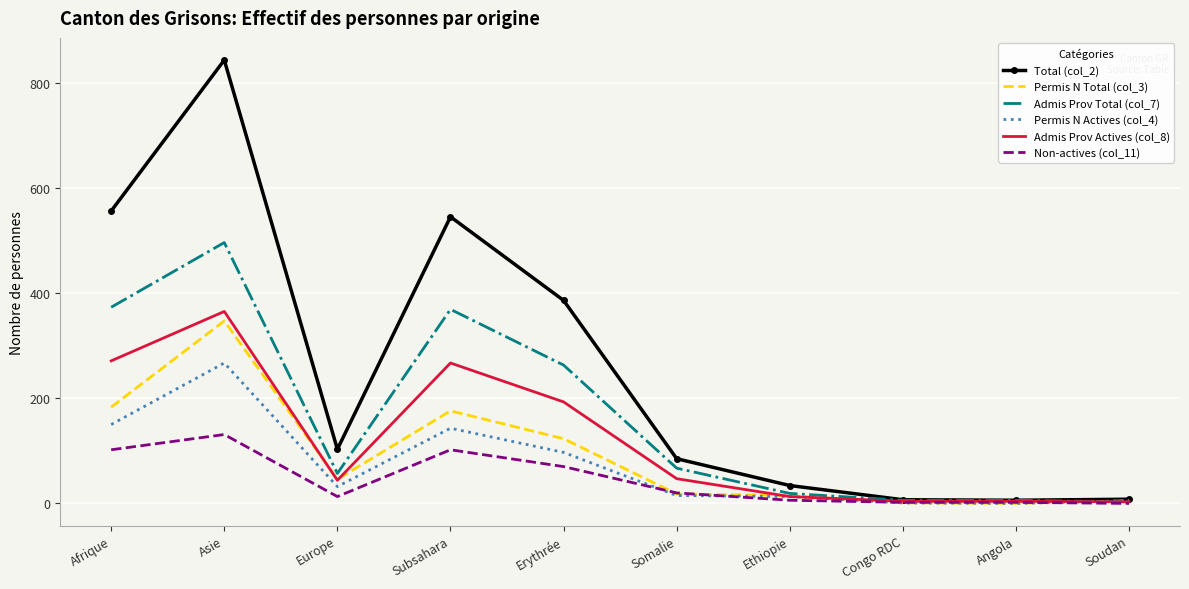

Which series has the largest range (max minus min)?

Total (col_2)